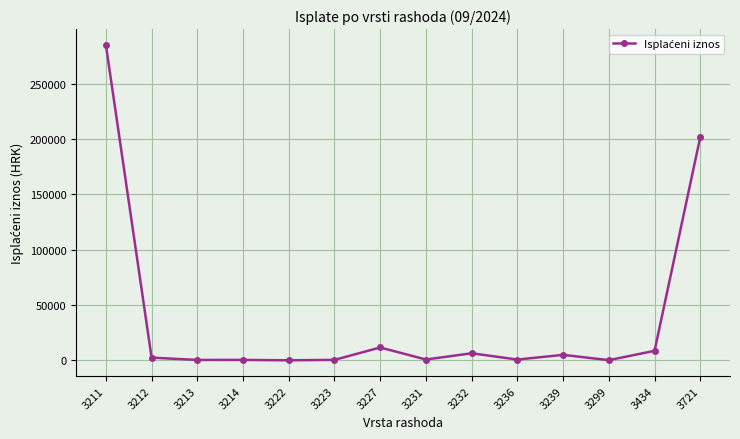

True or false: the data shows 320.3 at 3213.

True